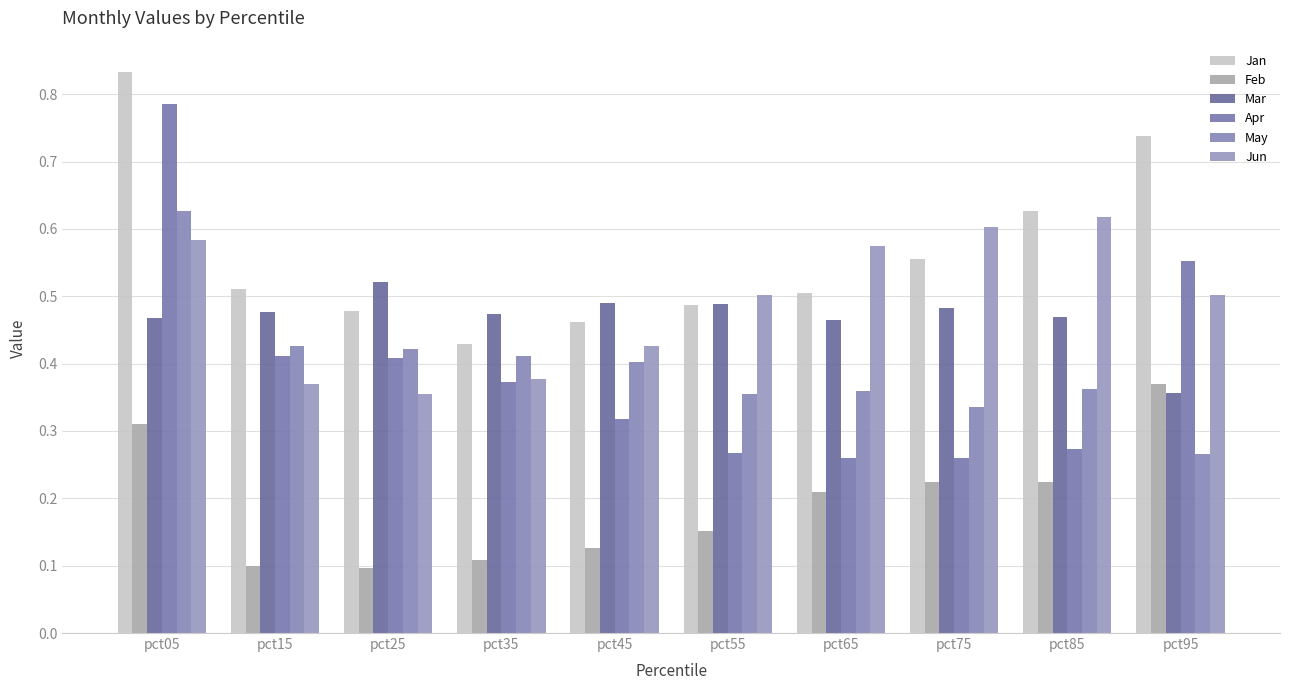

What is the maximum value for Apr?

0.8